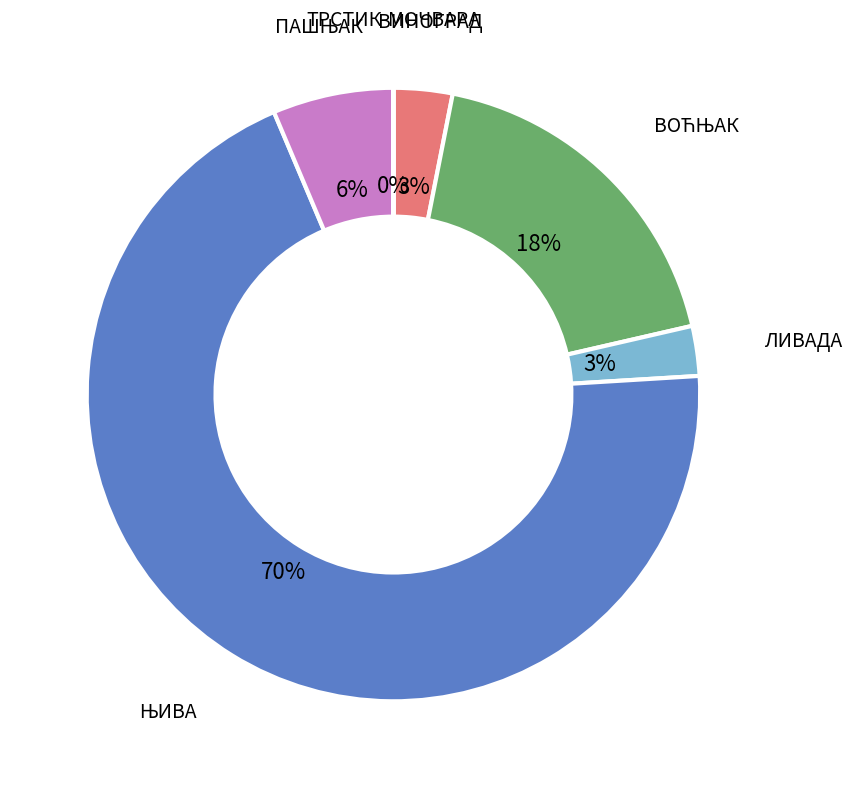

To the nearest percent, what is the average slice percentage?

17%